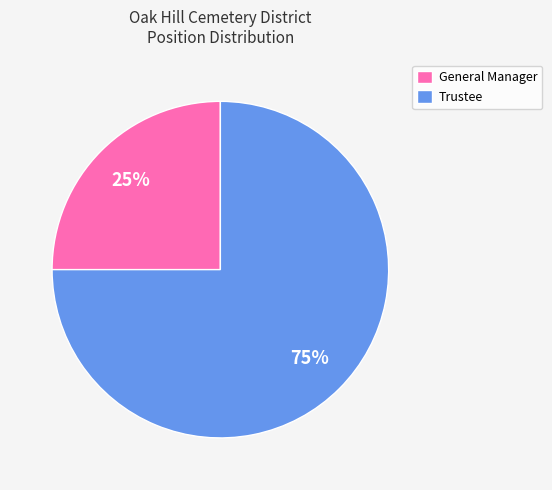

Is there a majority slice in this chart?

Yes